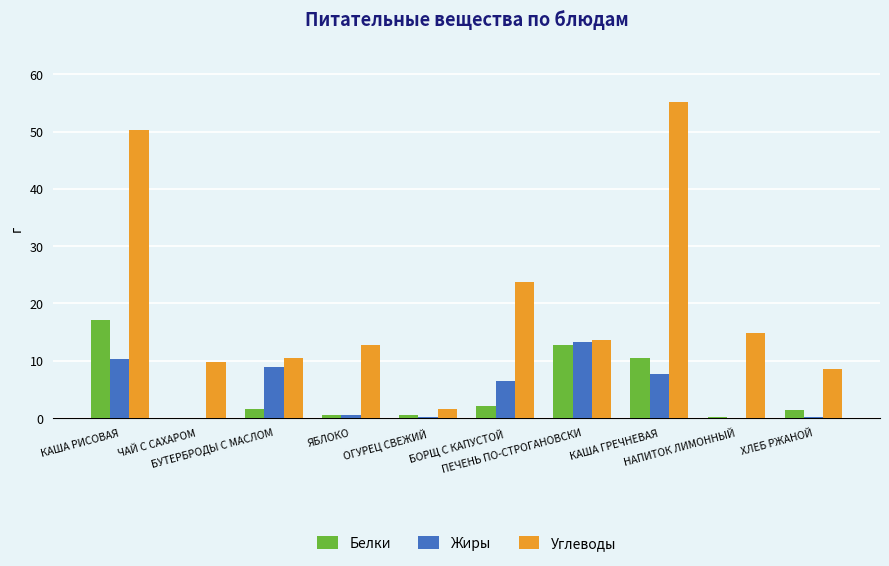

What is the total value across all series at ХЛЕБ РЖАНОЙ?

10.0